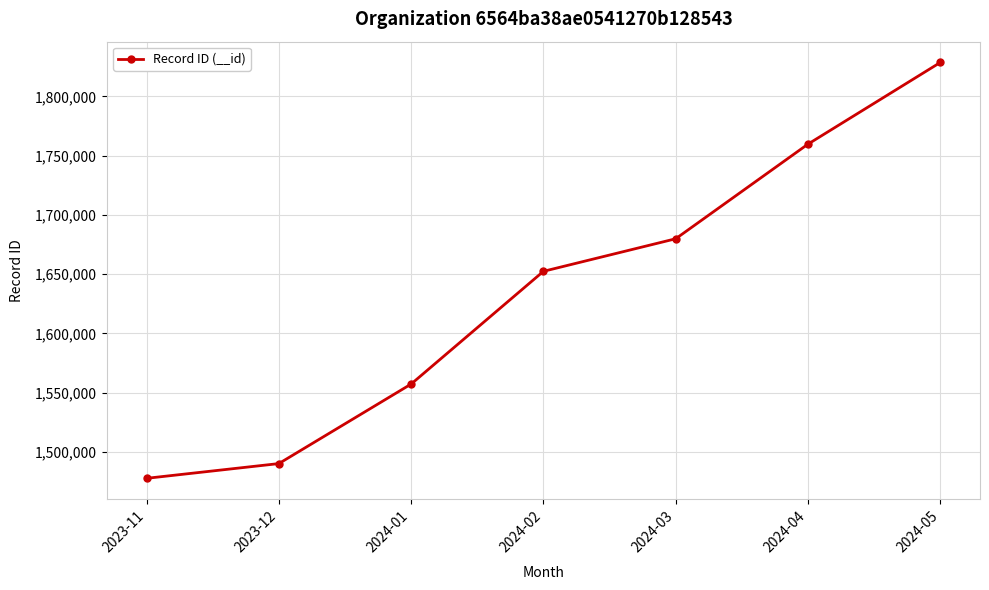

Reading left to right, extract all data points from this chart.

2023-11=1477834	2023-12=1490264	2024-01=1557337	2024-02=1652429	2024-03=1679901	2024-04=1759741	2024-05=1828599